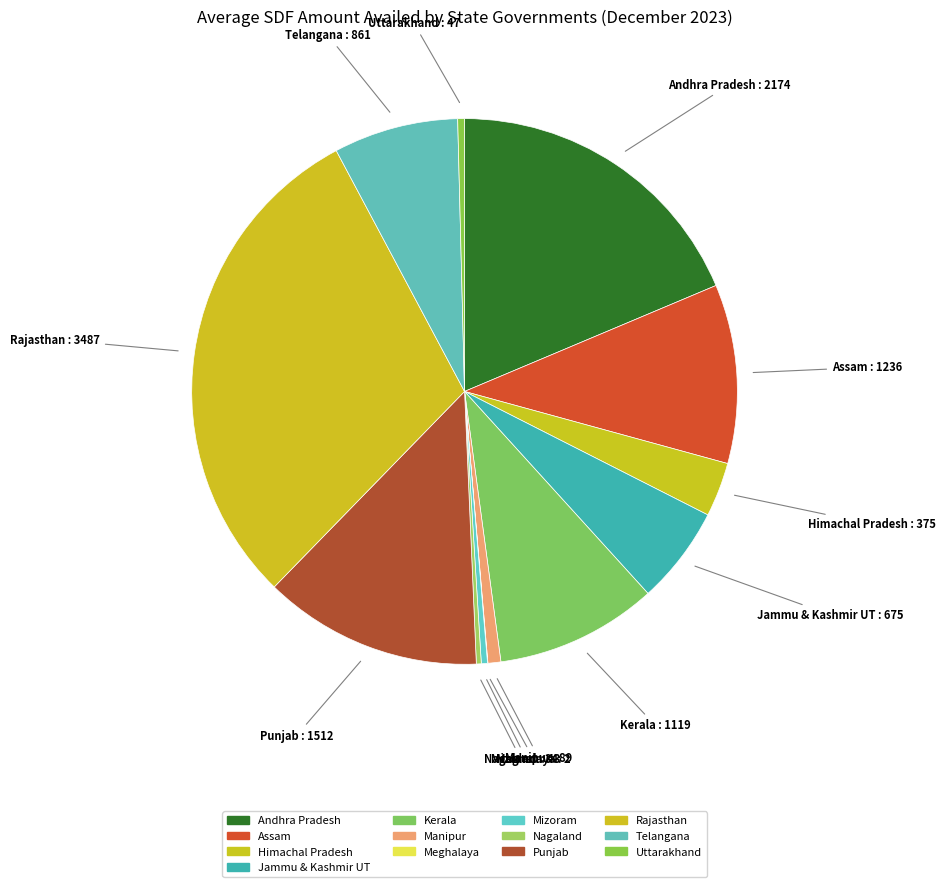

Is the sum of Nagaland and Himachal Pradesh greater than half?

No